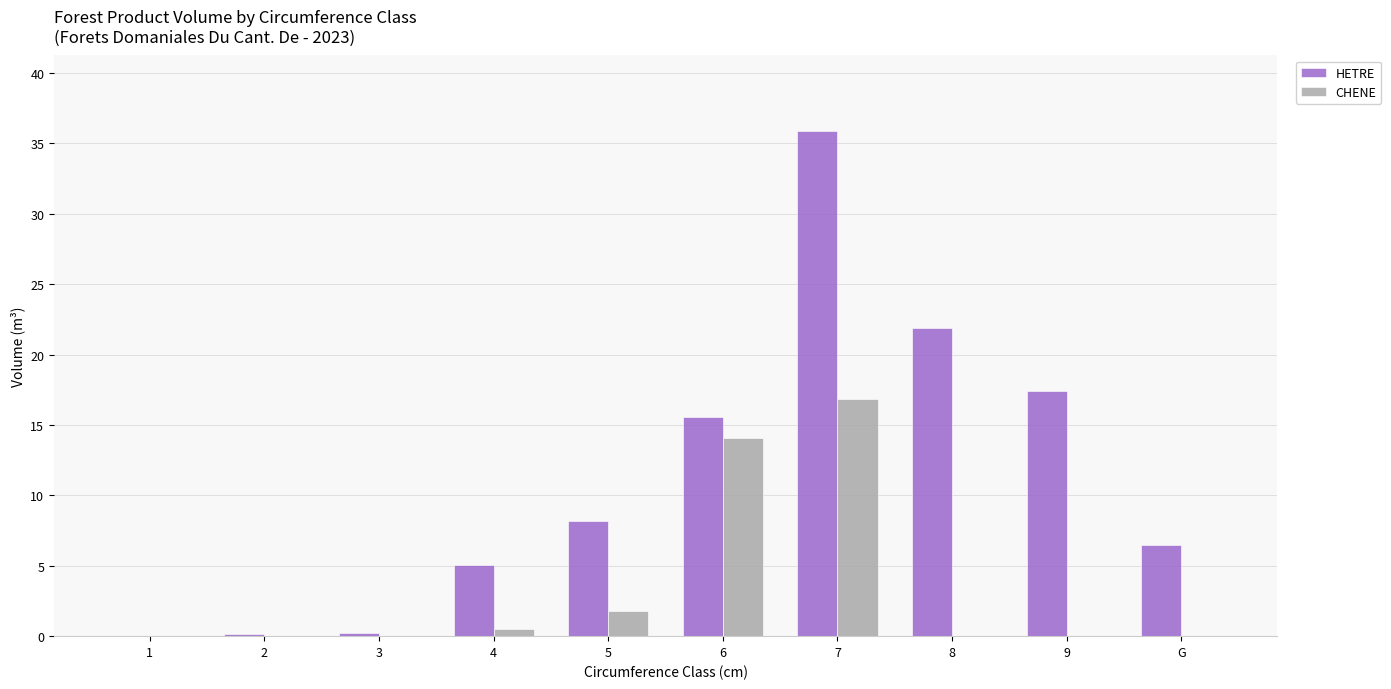

What is the total value across all series at 7?

52.7